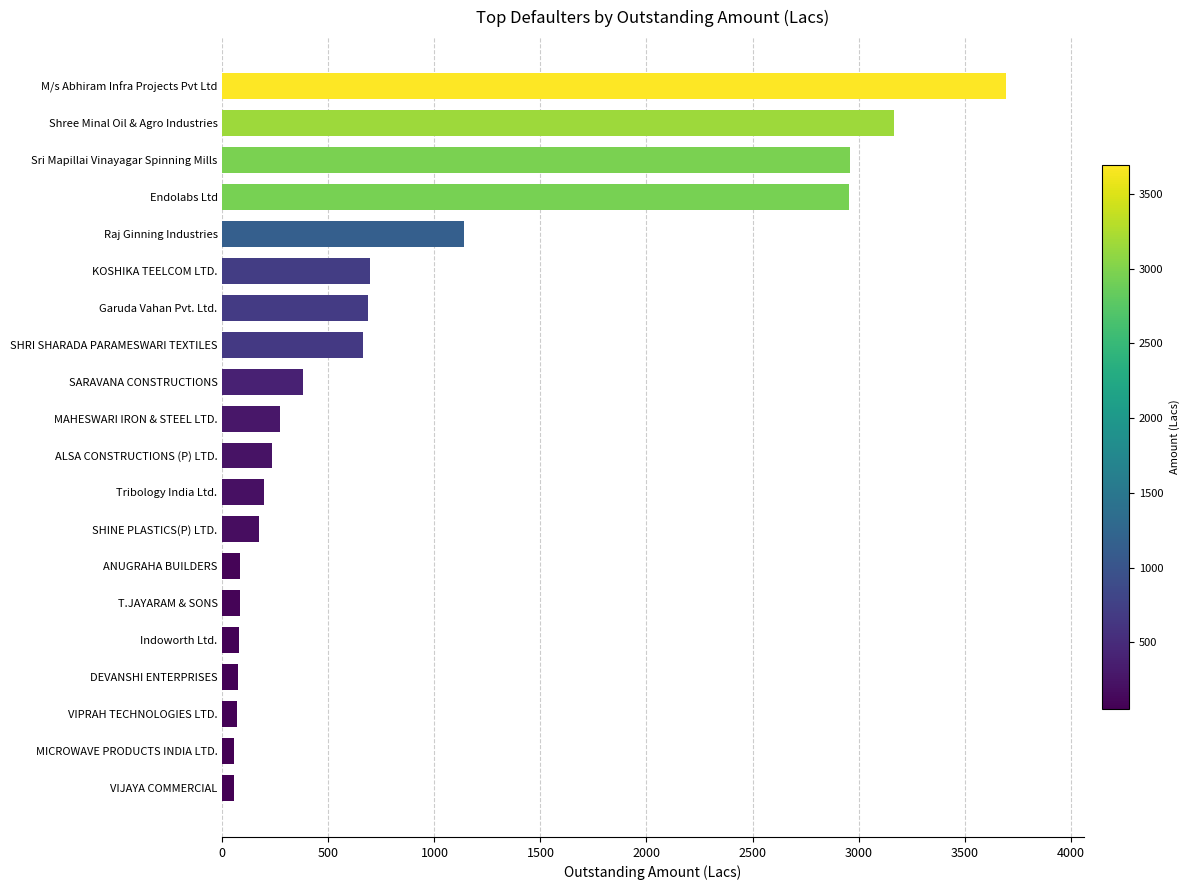

Where is the data nearest to the value 1873?

Raj Ginning Industries